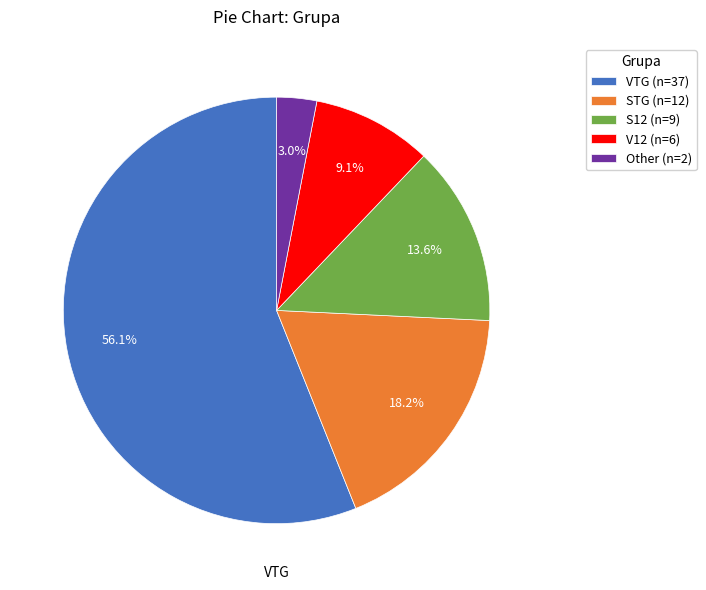

Rank the categories by value from highest to lowest.

VTG, STG, S12, V12, Other